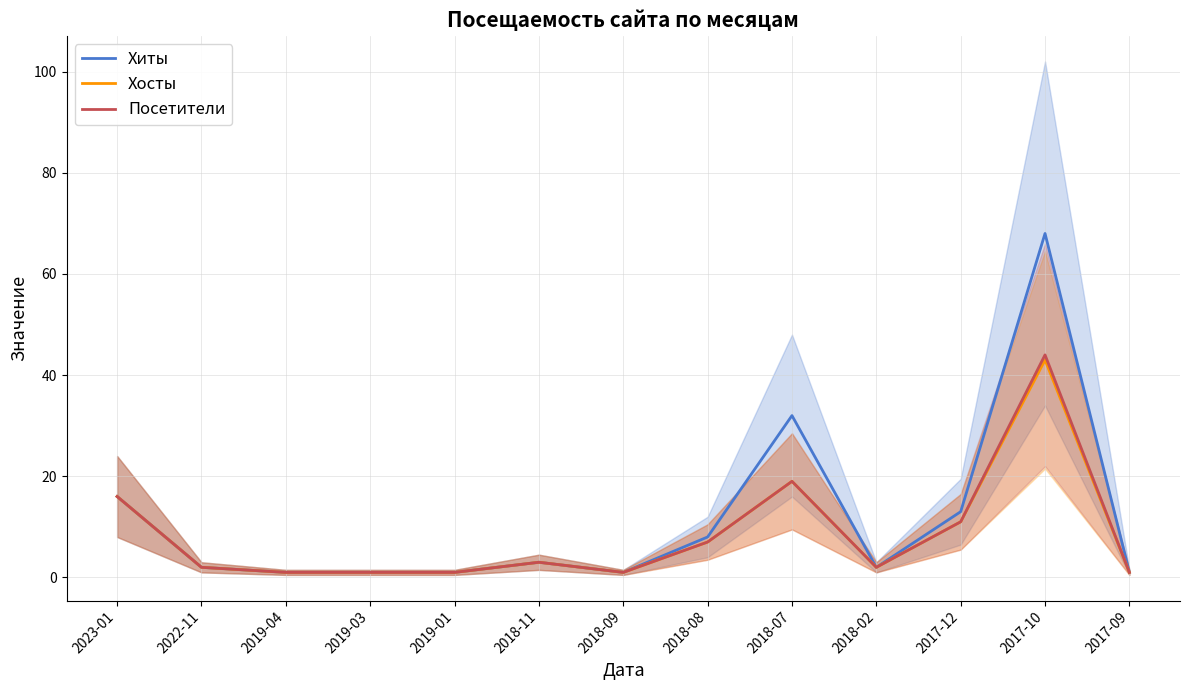

Which has a higher value, 2018-11 or 2017-12?

2017-12